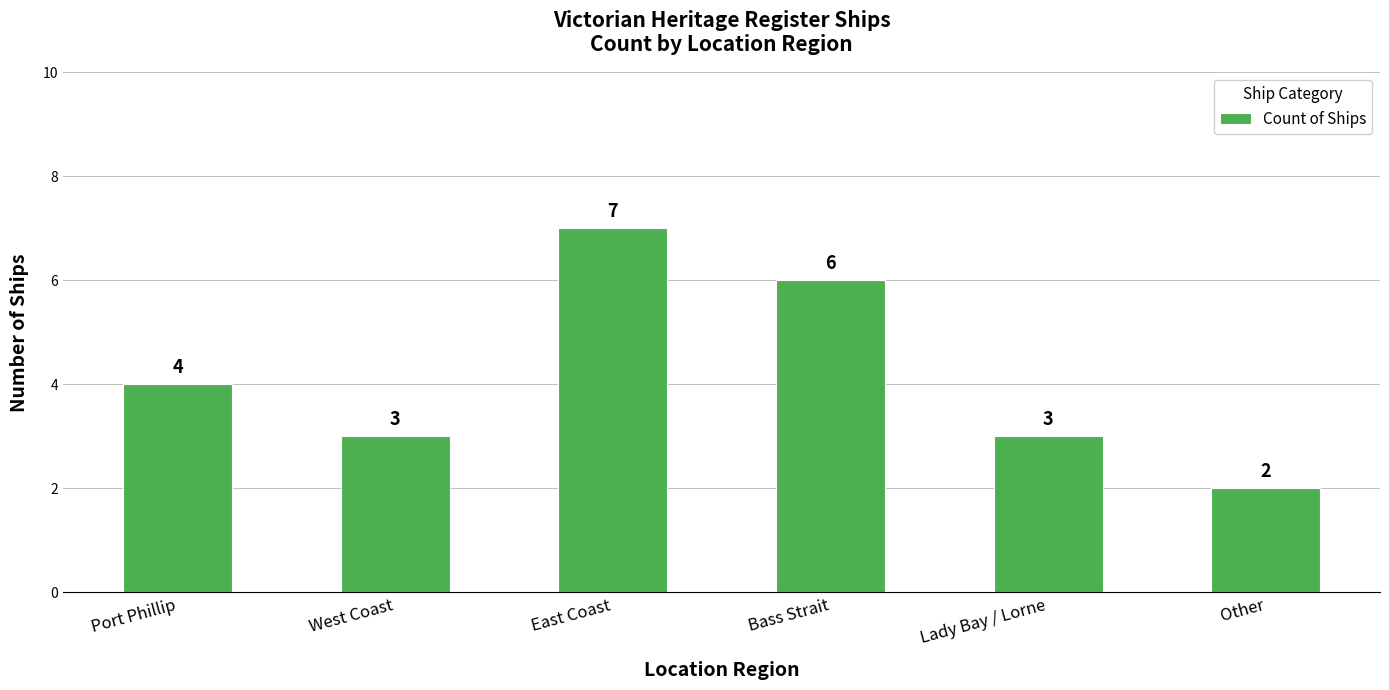

Reading left to right, extract all data points from this chart.

4	3	7	6	3	2